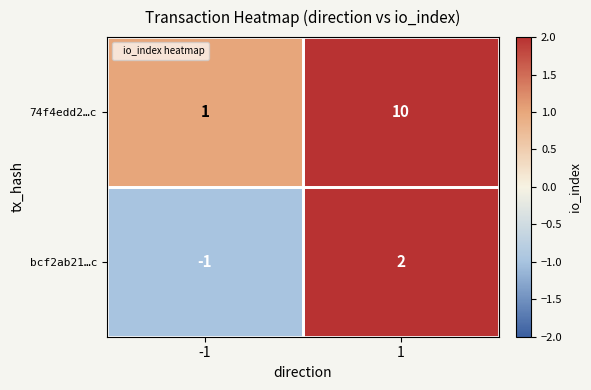

What is the maximum value for 74f4edd2…c?

10